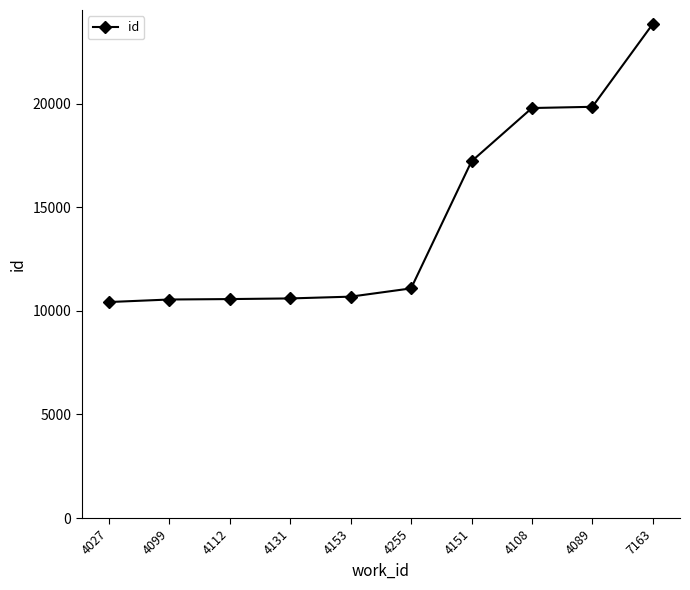

What is the minimum value shown in the chart?

10430